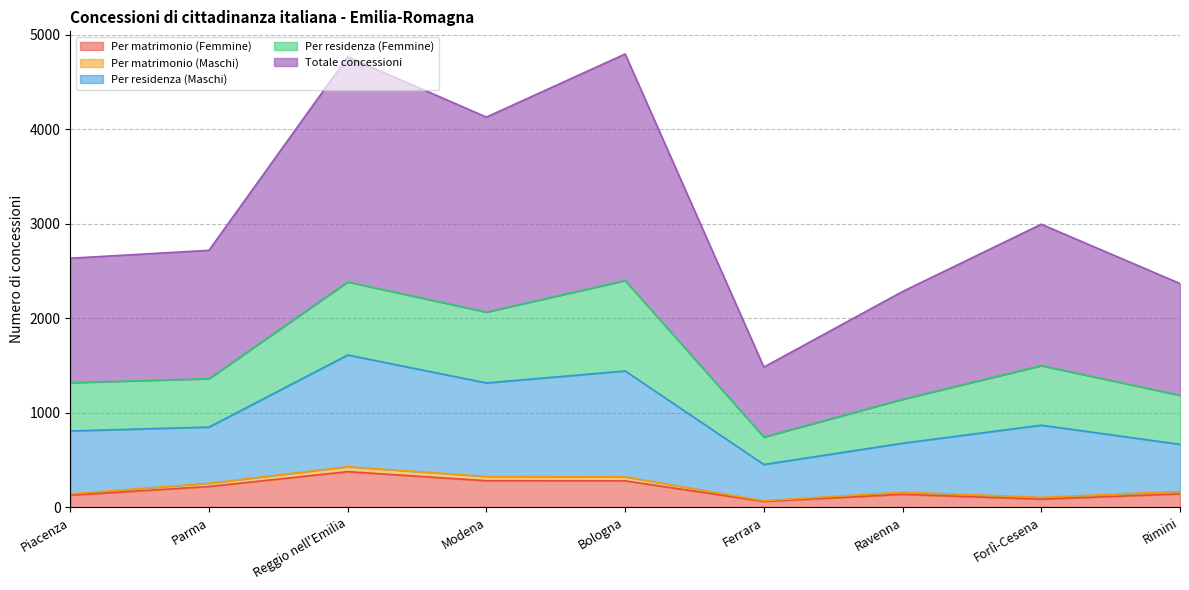

At which category does the chart reach its peak across all series?

Bologna